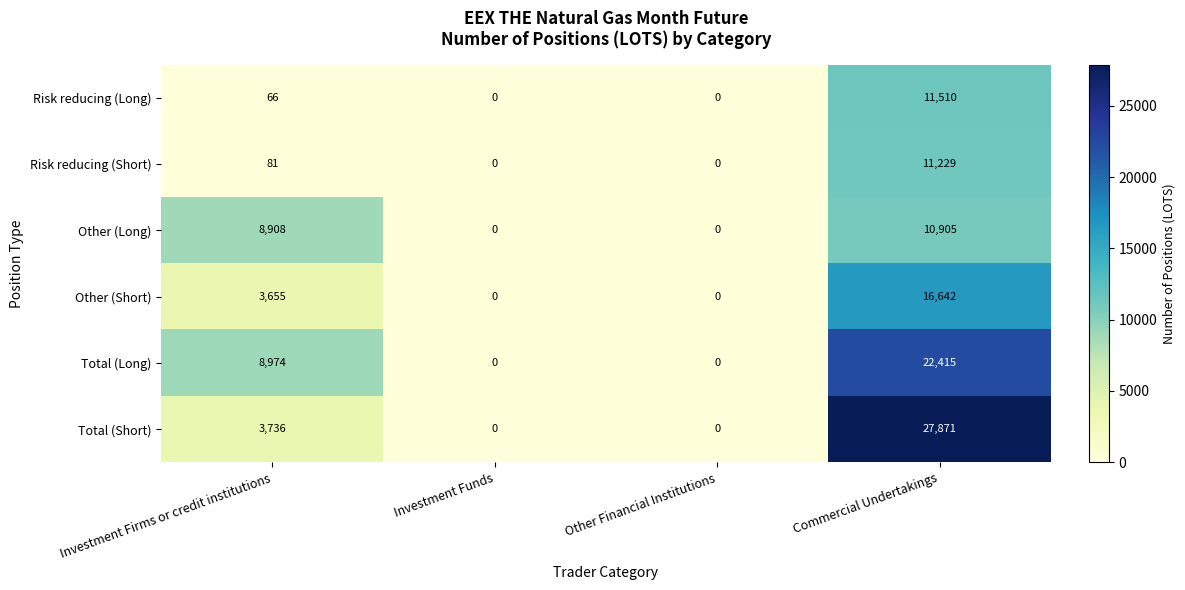

Reading left to right, list all the values displayed in this chart.

Risk reducing (Long): 66	0	0	11510
Risk reducing (Short): 81	0	0	11229
Other (Long): 8908	0	0	10905
Other (Short): 3655	0	0	16642
Total (Long): 8974	0	0	22415
Total (Short): 3736	0	0	27871